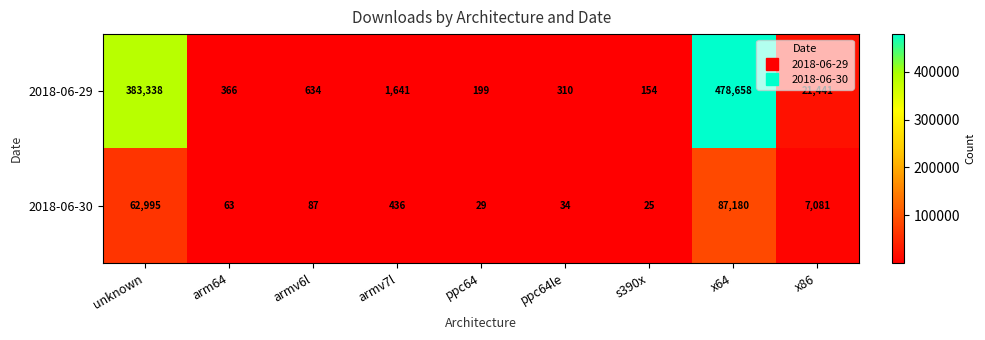

At which label does 2018-06-30 first exceed 87?

unknown